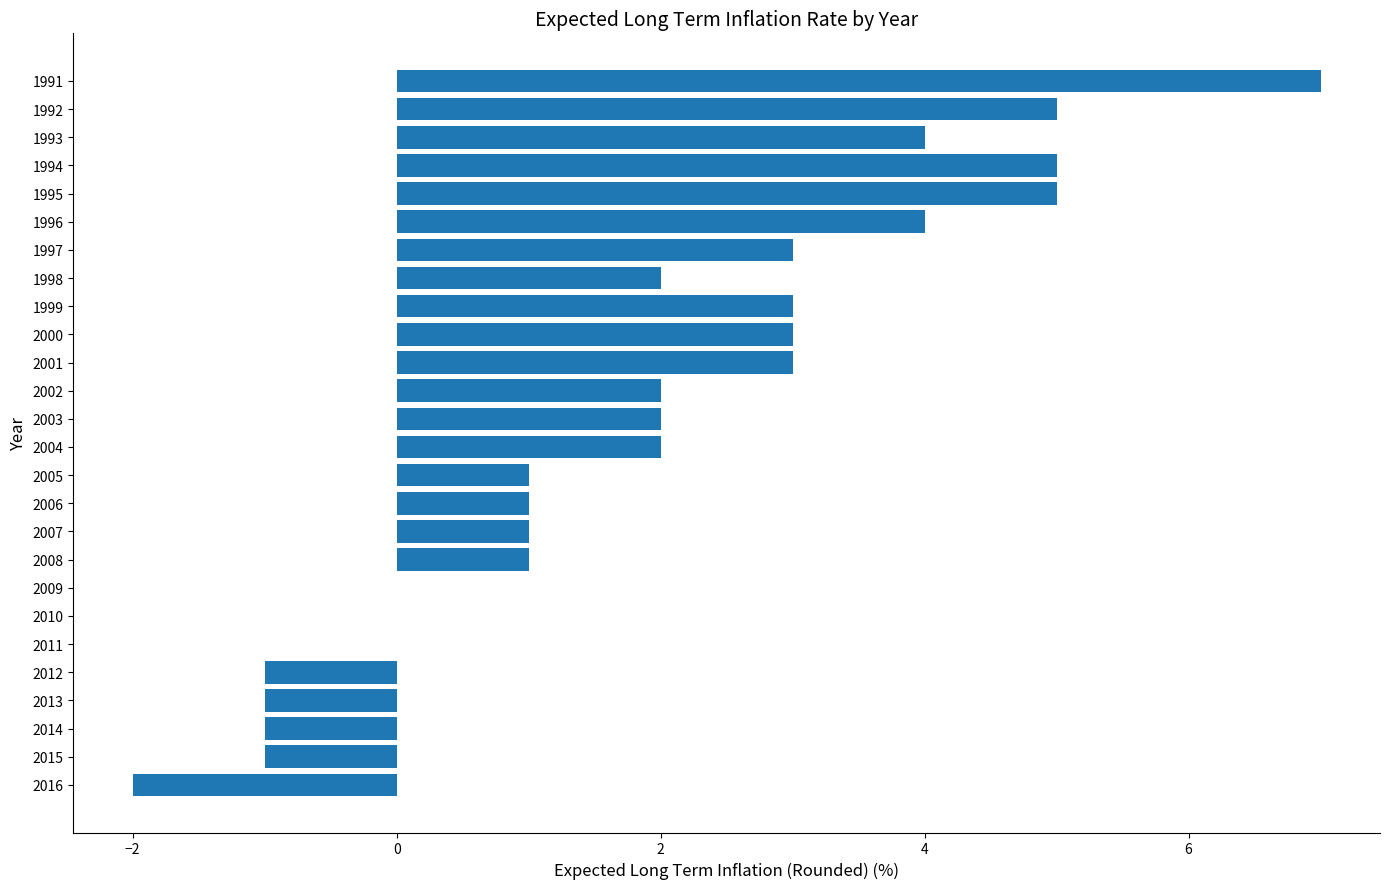

What is the sum of all values?

48